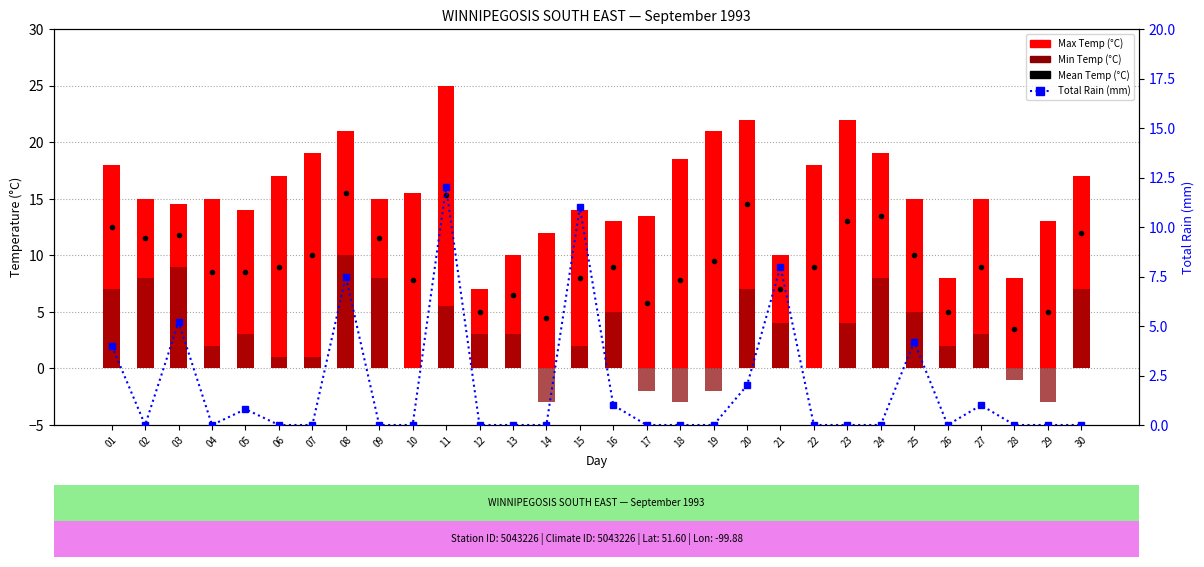

Reading left to right, extract all data points from this chart.

Mean Temp (°C): 01=12.5	02=11.5	03=11.8	04=8.5	05=8.5	06=9.0	07=10.0	08=15.5	09=11.5	10=7.8	11=15.3	12=5.0	13=6.5	14=4.5	15=8.0	16=9.0	17=5.8	18=7.8	19=9.5	20=14.5	21=7.0	22=9.0	23=13.0	24=13.5	25=10.0	26=5.0	27=9.0	28=3.5	29=5.0	30=12.0
Max Temp (°C): 01=18.0	02=15.0	03=14.5	04=15.0	05=14.0	06=17.0	07=19.0	08=21.0	09=15.0	10=15.5	11=25.0	12=7.0	13=10.0	14=12.0	15=14.0	16=13.0	17=13.5	18=18.5	19=21.0	20=22.0	21=10.0	22=18.0	23=22.0	24=19.0	25=15.0	26=8.0	27=15.0	28=8.0	29=13.0	30=17.0
Min Temp (°C): 01=7.0	02=8.0	03=9.0	04=2.0	05=3.0	06=1.0	07=1.0	08=10.0	09=8.0	10=0.0	11=5.5	12=3.0	13=3.0	14=-3.0	15=2.0	16=5.0	17=-2.0	18=-3.0	19=-2.0	20=7.0	21=4.0	22=0.0	23=4.0	24=8.0	25=5.0	26=2.0	27=3.0	28=-1.0	29=-3.0	30=7.0
Total Rain (mm): 01=4.0	02=0.0	03=5.2	04=0.0	05=0.8	06=0.0	07=0.0	08=7.5	09=0.0	10=0.0	11=12.0	12=0.0	13=0.0	14=0.0	15=11.0	16=1.0	17=0.0	18=0.0	19=0.0	20=2.0	21=8.0	22=0.0	23=0.0	24=0.0	25=4.2	26=0.0	27=1.0	28=0.0	29=0.0	30=0.0